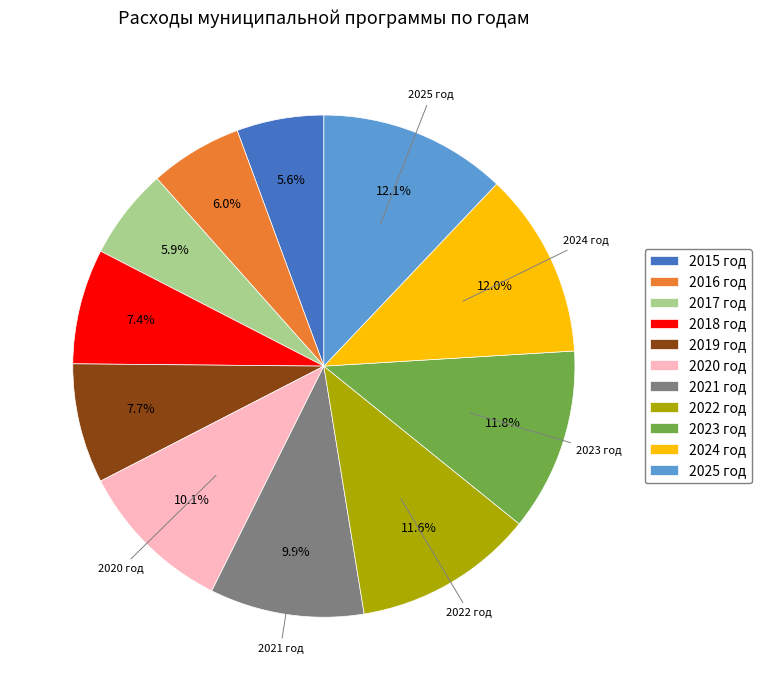

How much of the chart is everything except 2023 год?

88.2%